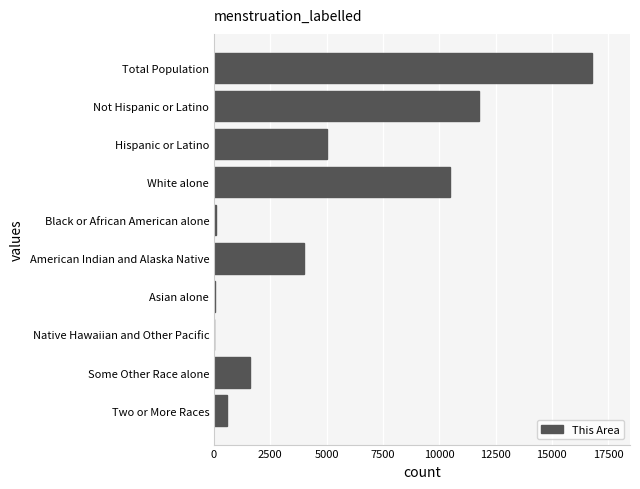

At which label is the value closest to 8397?

White alone